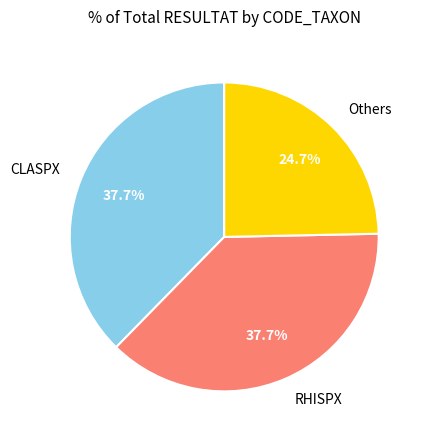

How much of the chart is everything except RHISPX?

62.3%